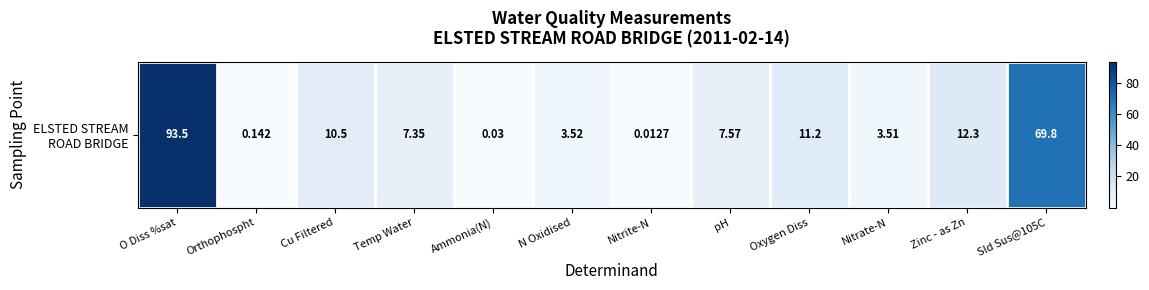

Reading left to right, transcribe all the data shown in this chart.

O Diss %sat=93.5	Orthophospht=0.1	Cu Filtered=10.5	Temp Water=7.3	Ammonia(N)=0.0	N Oxidised=3.5	Nitrite-N=0.0	pH=7.6	Oxygen Diss=11.2	Nitrate-N=3.5	Zinc - as Zn=12.3	Sld Sus@105C=69.8